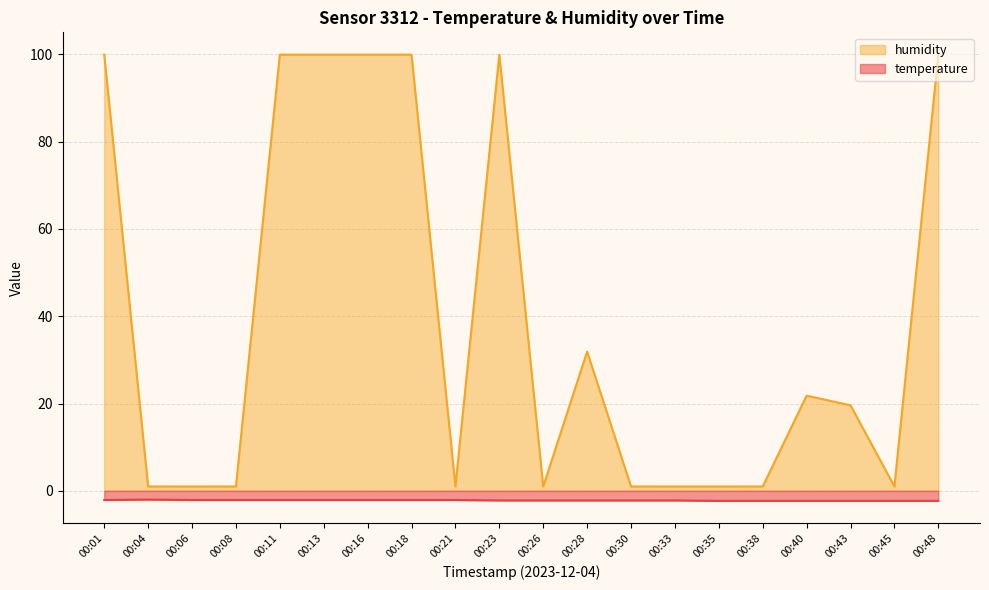

What are all the series names shown in the legend?

humidity, temperature